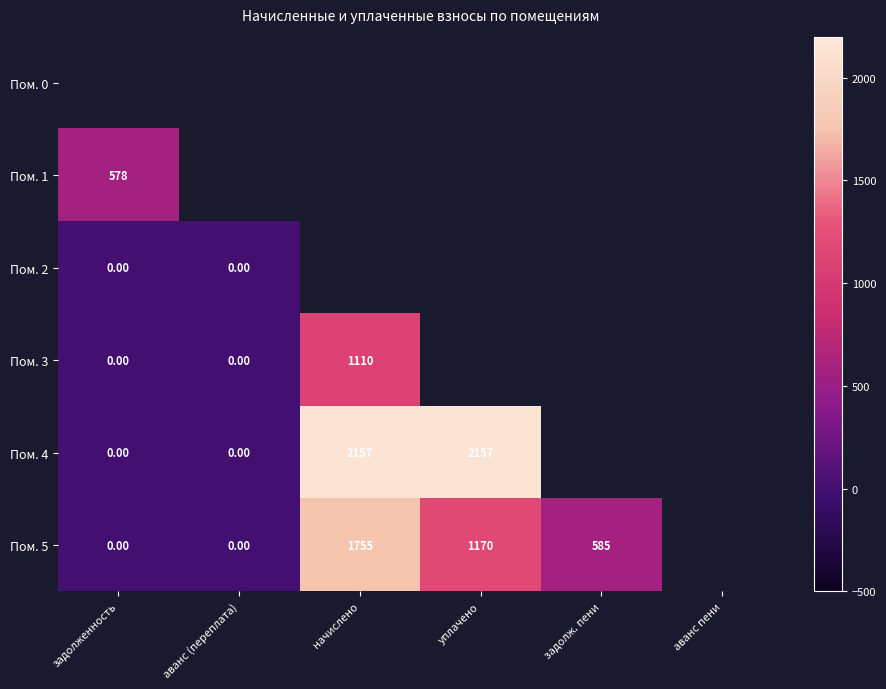

Is the value of Пом. 4 at уплачено greater than the value of Пом. 3 at аванс (переплата)?

Yes